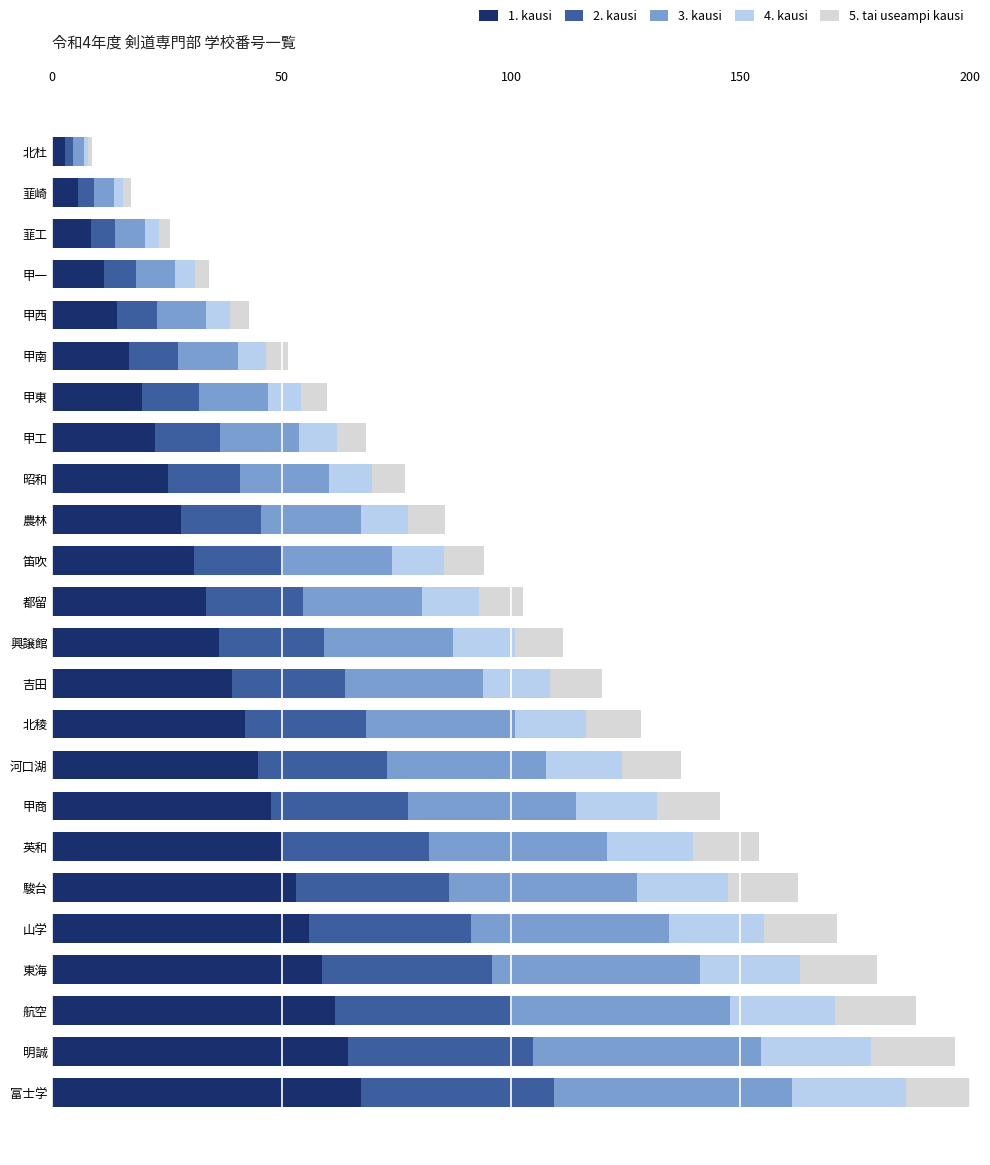

True or false: 3. kausi has a value of 23.8 at 笛吹.

True